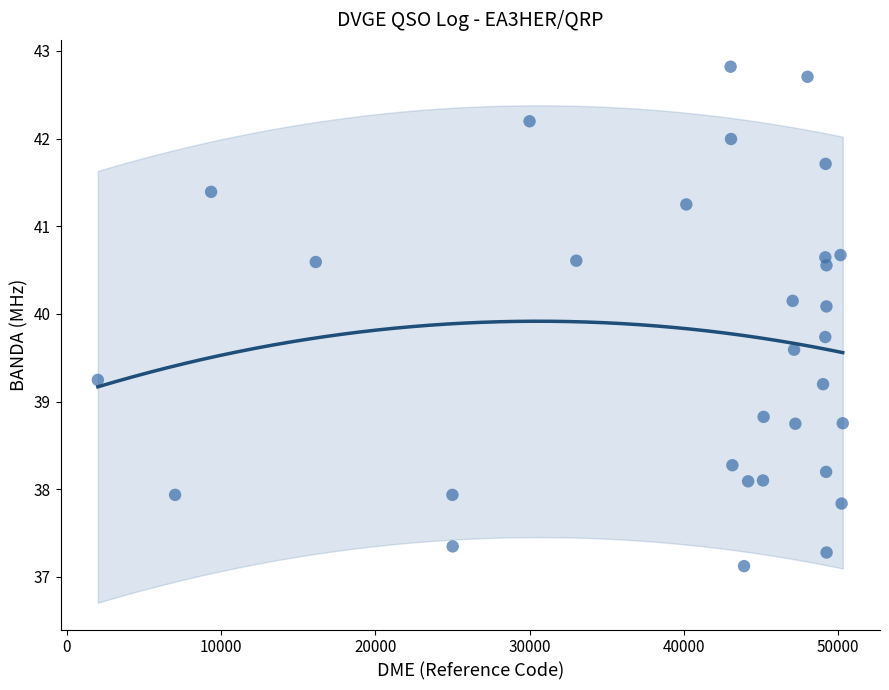

What is the range of X values (max minus min)?

48272.0